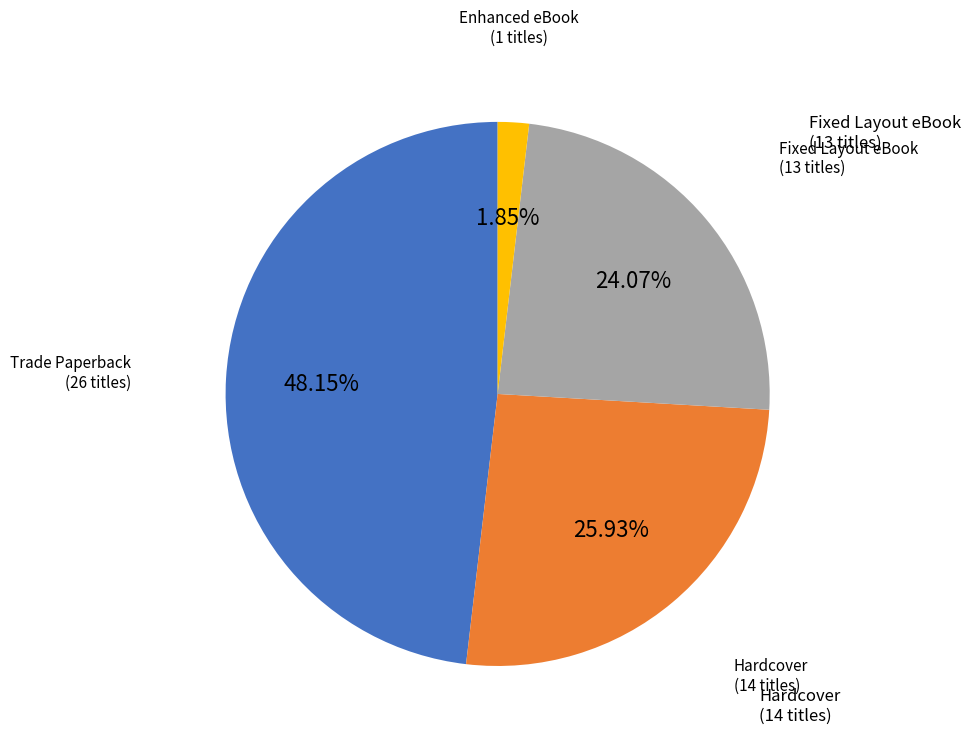

Approximately how many times larger is the value at Hardcover compared to Trade Paperback?

0.5